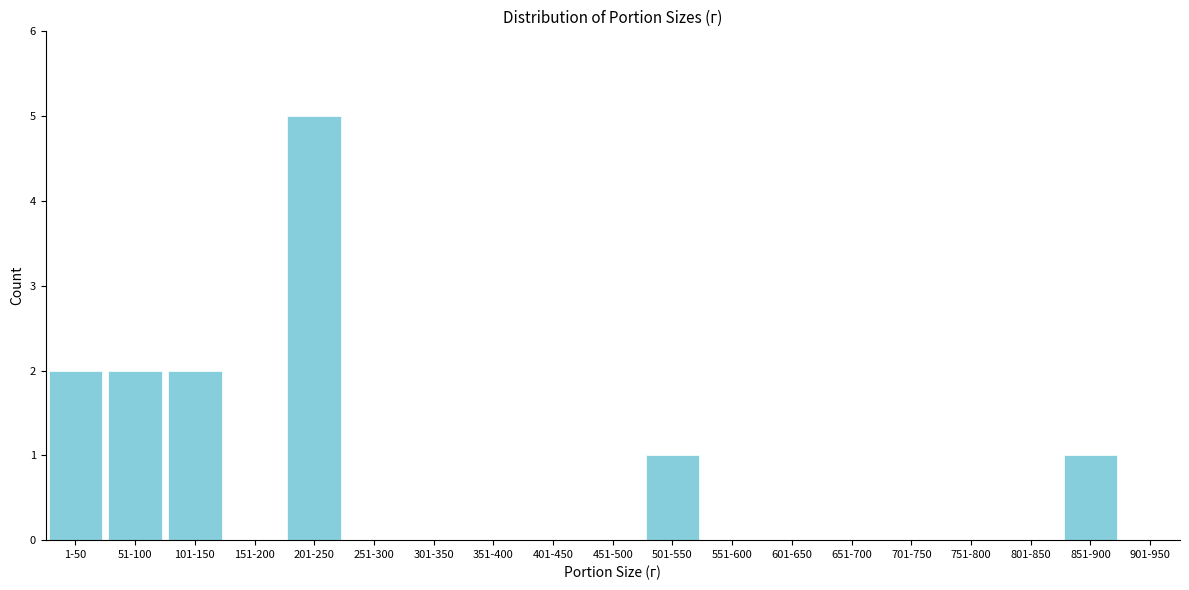

Reading right to left, what are all the values shown in this chart?

901-950=0	851-900=1	801-850=0	751-800=0	701-750=0	651-700=0	601-650=0	551-600=0	501-550=1	451-500=0	401-450=0	351-400=0	301-350=0	251-300=0	201-250=5	151-200=0	101-150=2	51-100=2	1-50=2